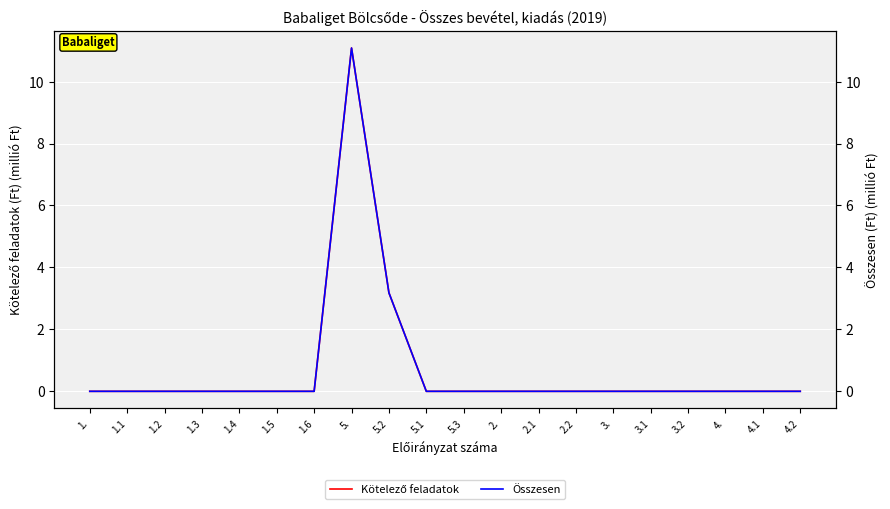

Is it true that Összesen equals 0.0 at 5.3?

True